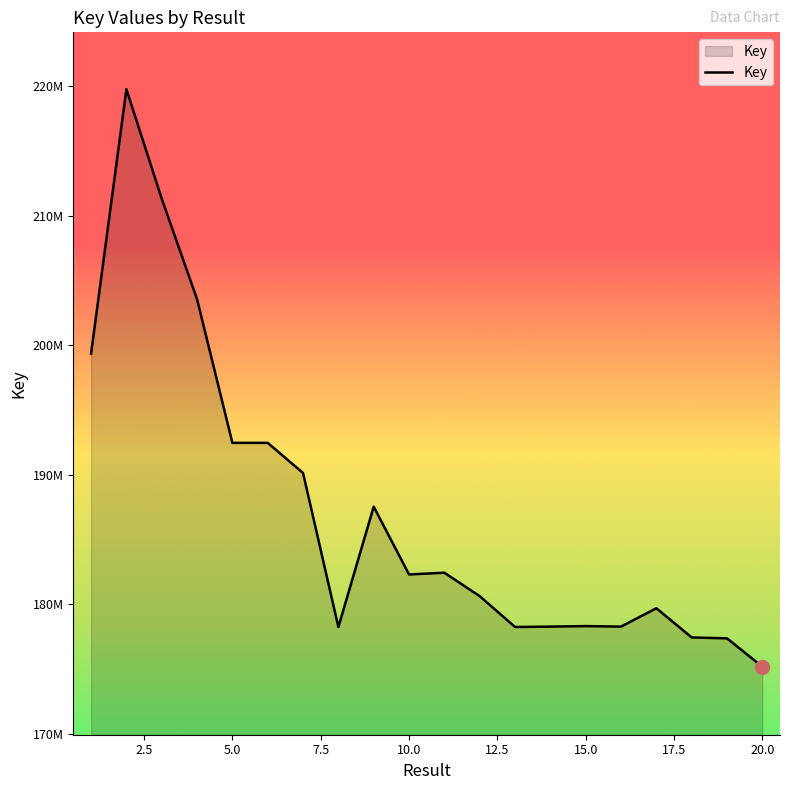

Reading right to left, list all the values displayed in this chart.

175173143	177361473	177433572	179689057	178271004	178309809	178270549	178241539	180623146	182433137	182299997	187536621	178241384	190136180	192466834	192466795	203560791	211326019	219786357	199365547